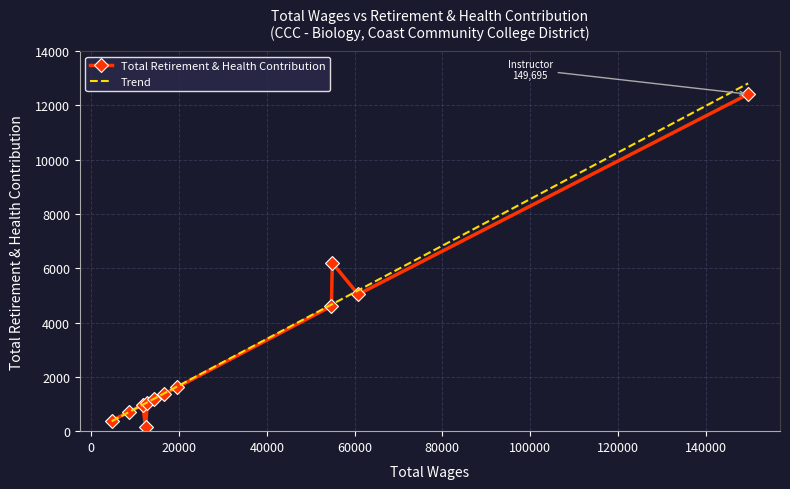

Between 60820.0 and 4653.0, which is larger?

60820.0